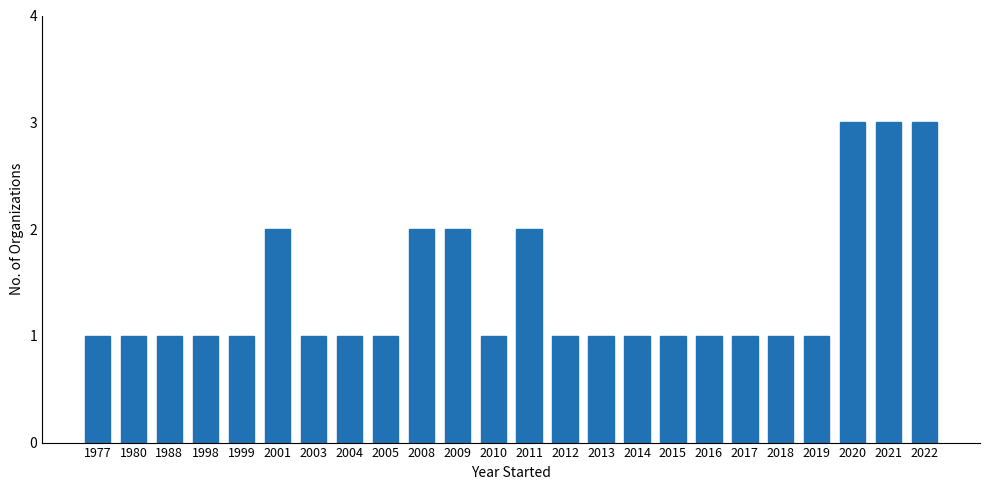

Reading right to left, what are all the values shown in this chart?

2022=3	2021=3	2020=3	2019=1	2018=1	2017=1	2016=1	2015=1	2014=1	2013=1	2012=1	2011=2	2010=1	2009=2	2008=2	2005=1	2004=1	2003=1	2001=2	1999=1	1998=1	1988=1	1980=1	1977=1